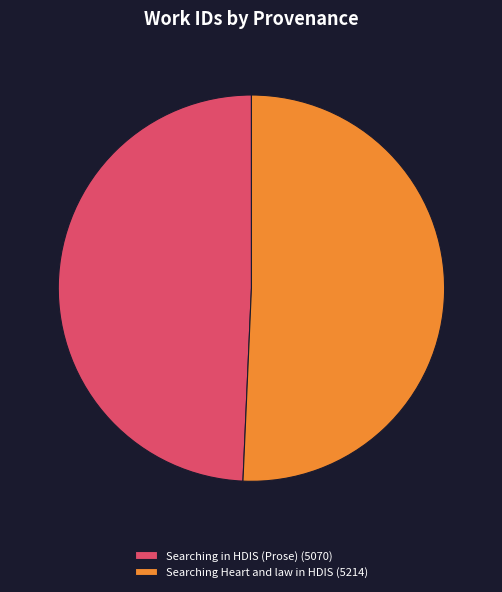

The Searching Heart and law in HDIS (5214) slice represents 41% of the pie. True or false?

False